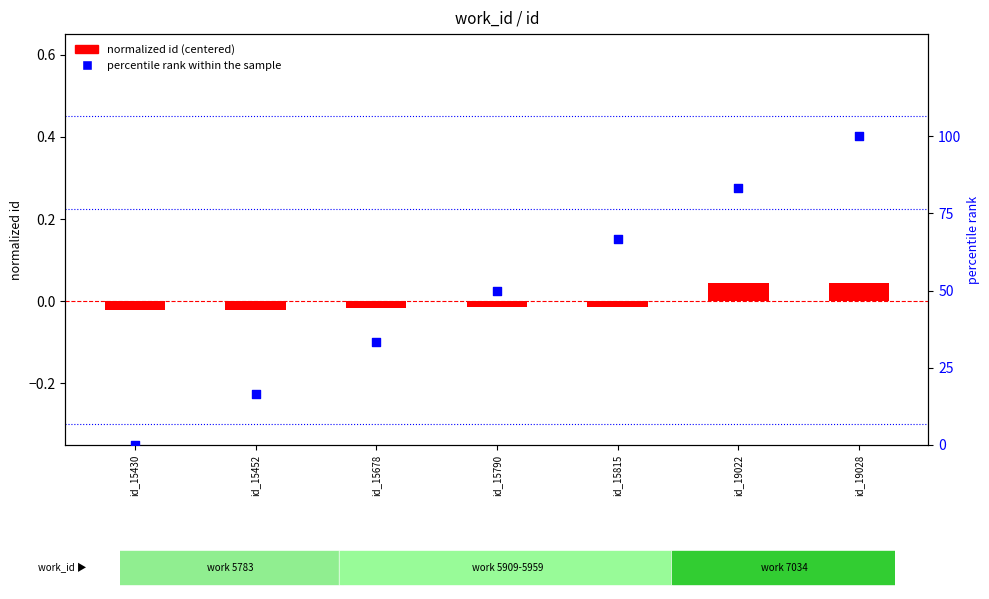

Which series has the largest total across all categories?

percentile rank within the sample